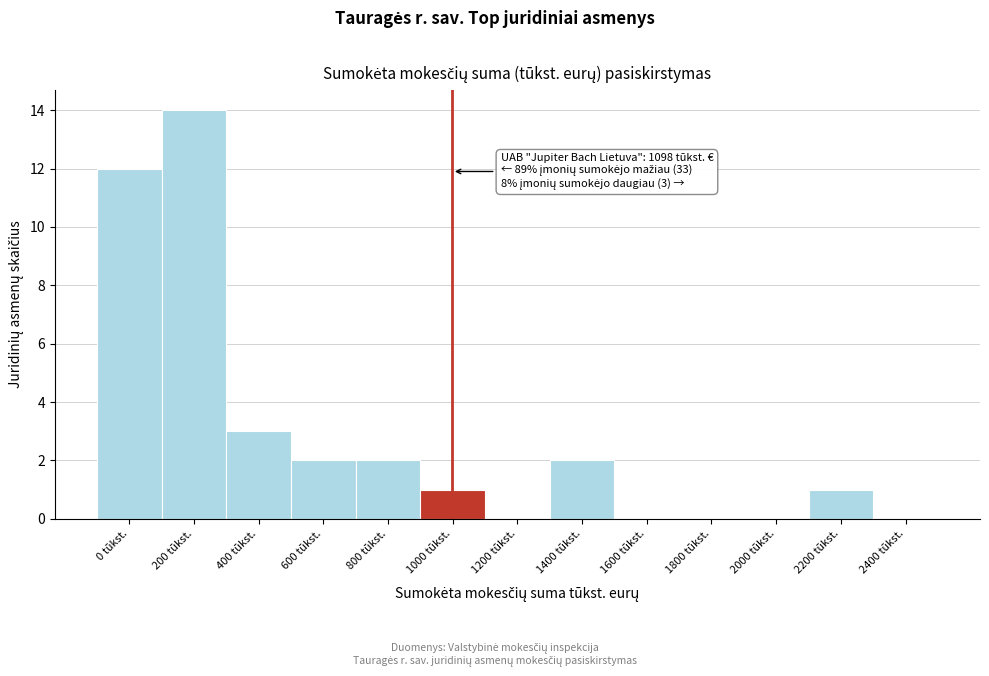

Reading left to right, extract all data points from this chart.

0 tūkst.=12	200 tūkst.=14	400 tūkst.=3	600 tūkst.=2	800 tūkst.=2	1000 tūkst.=1	1200 tūkst.=0	1400 tūkst.=2	1600 tūkst.=0	1800 tūkst.=0	2000 tūkst.=0	2200 tūkst.=1	2400 tūkst.=0